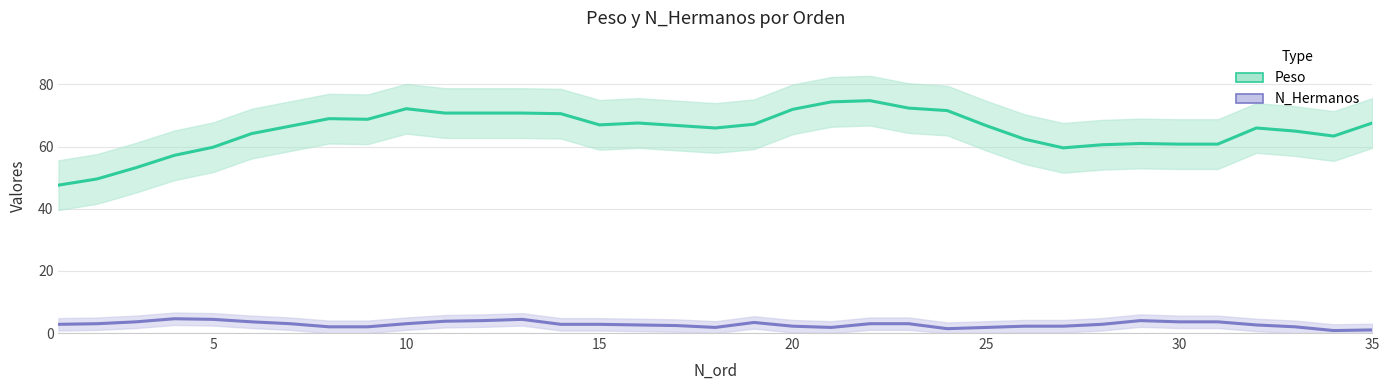

Which series has the largest range (max minus min)?

Peso